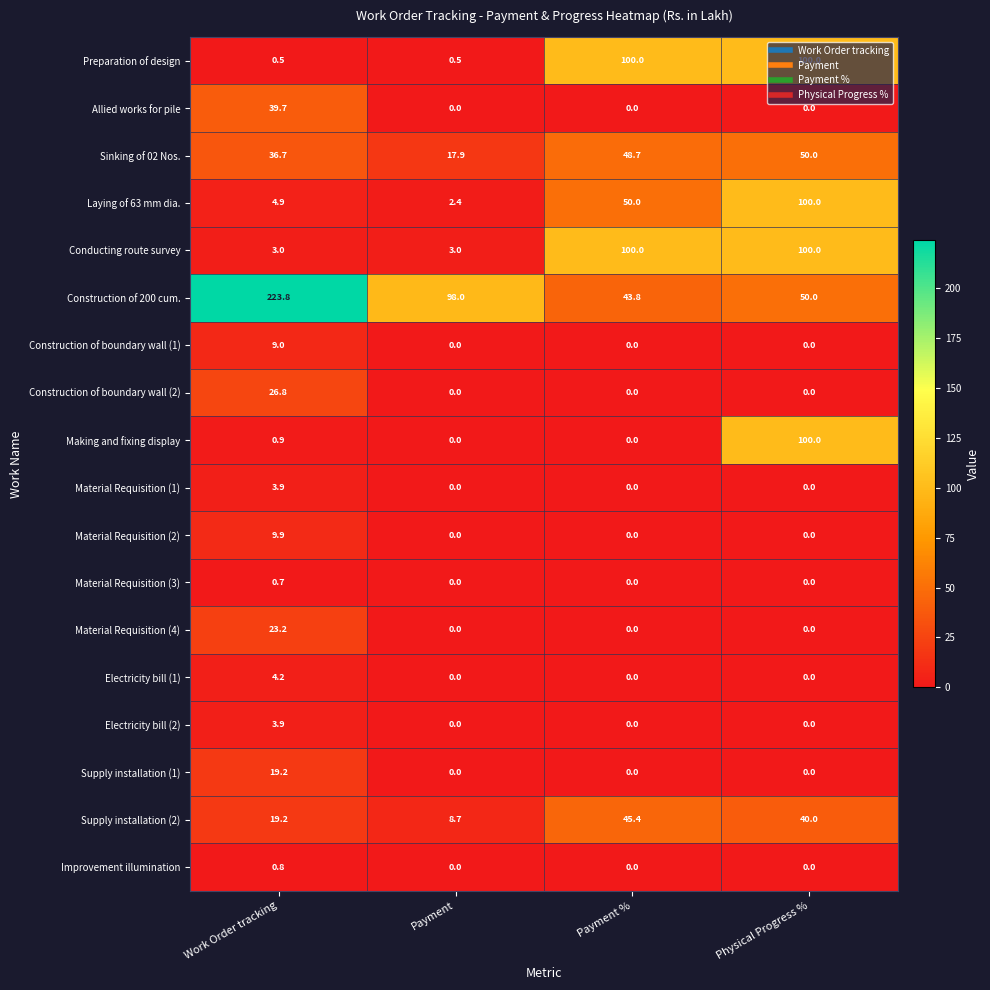

Which series changed the most between Work Order tracking and Payment?

Construction of 200 cum.